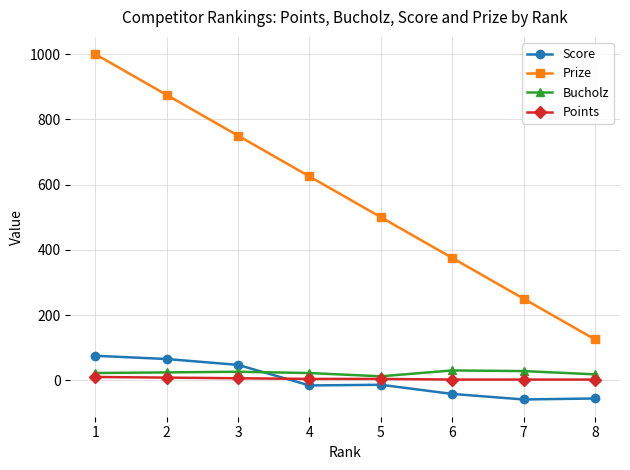

At which label does Score first exceed -14?

1